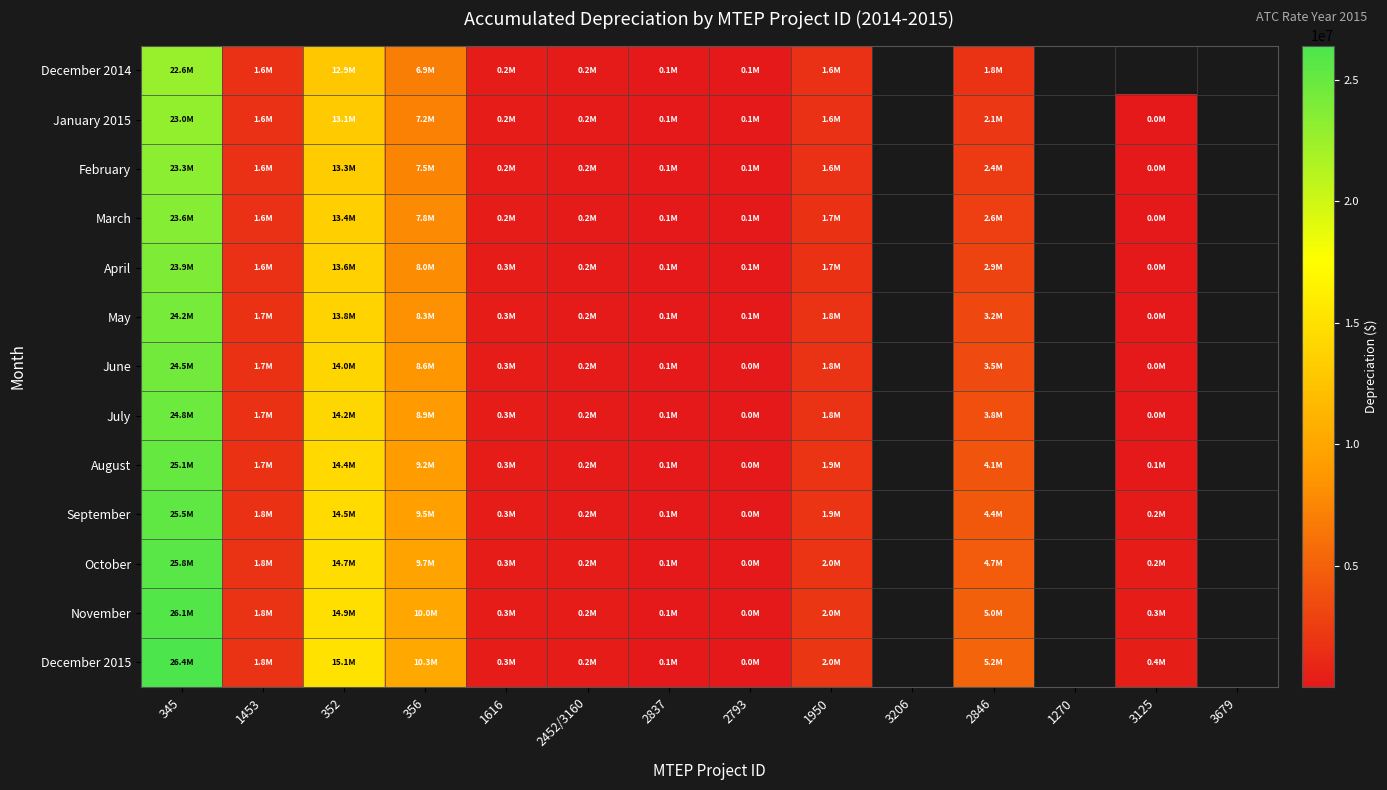

List the series in order of their peak value, lowest first.

December 2014, January 2015, February, March, April, May, June, July, August, September, October, November, December 2015